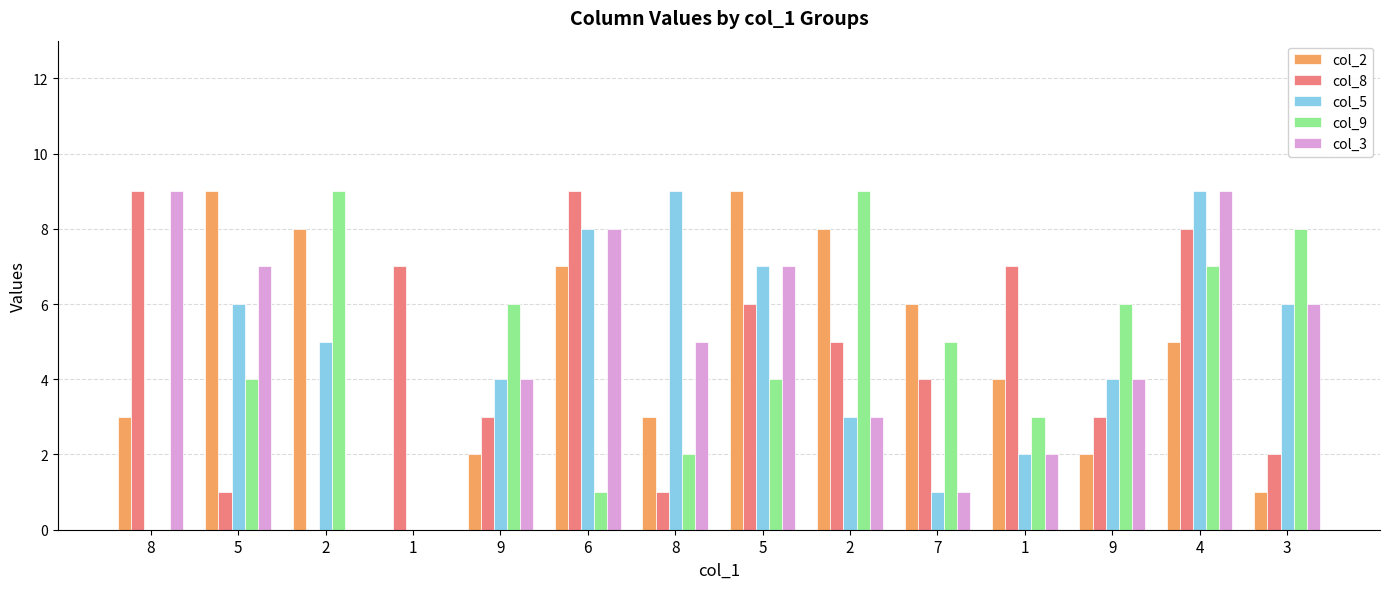

Rank the series by their maximum value, from highest to lowest.

col_2, col_8, col_5, col_9, col_3